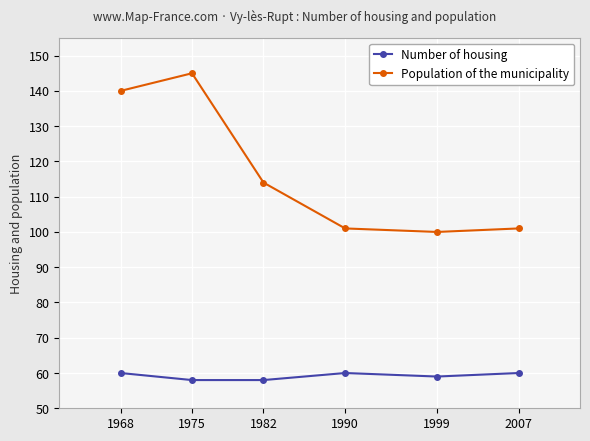

Is this an area chart (filled region under the line)?

No